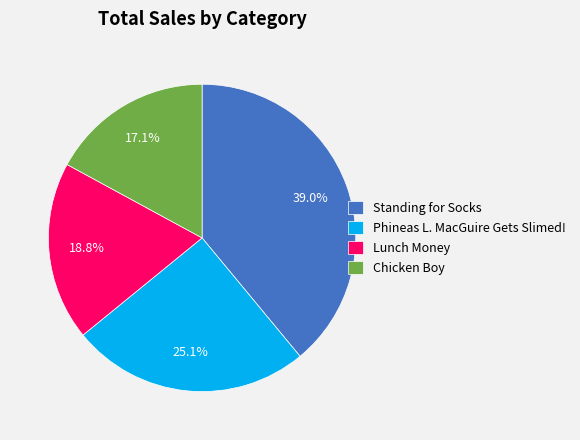

Between Standing for Socks and Chicken Boy, which is larger?

Standing for Socks